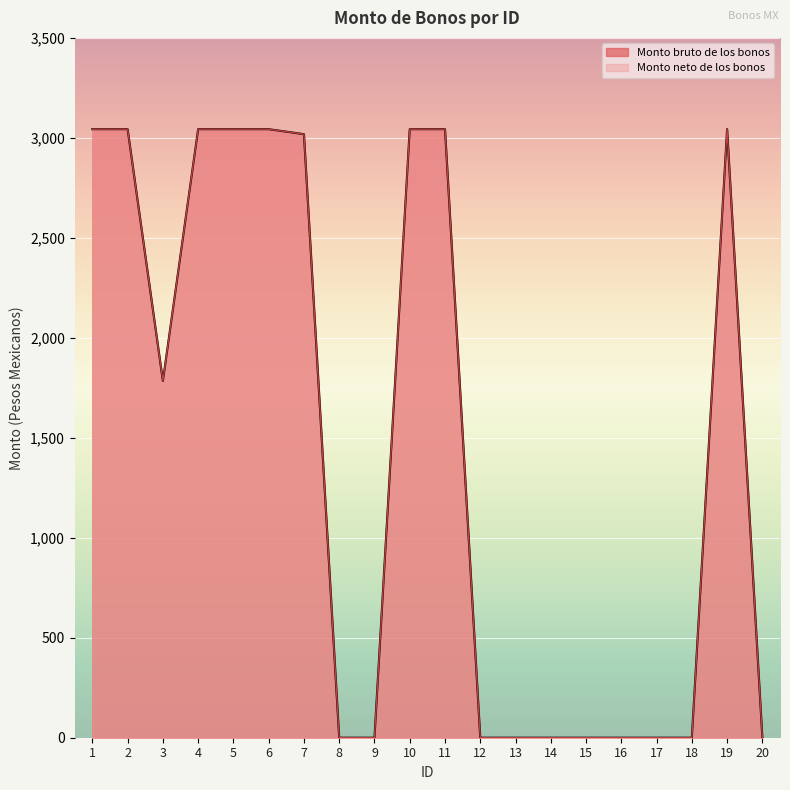

What is the difference between the second highest and second lowest values in the Monto bruto de los bonos series?

3045.0